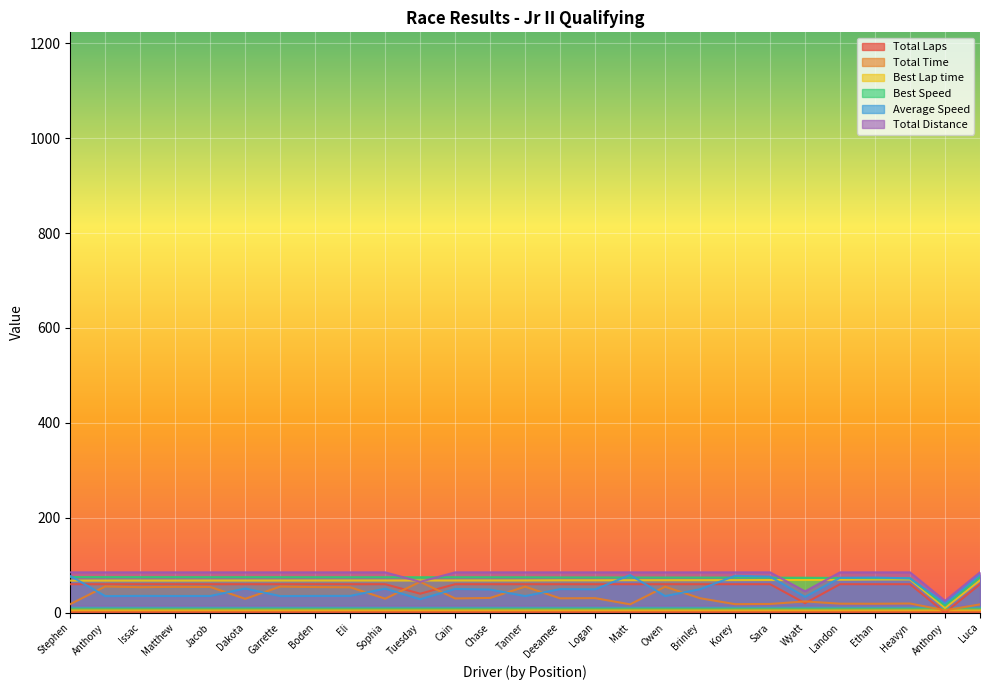

The Total Time series shows 82.6 at Issac. True or false?

False